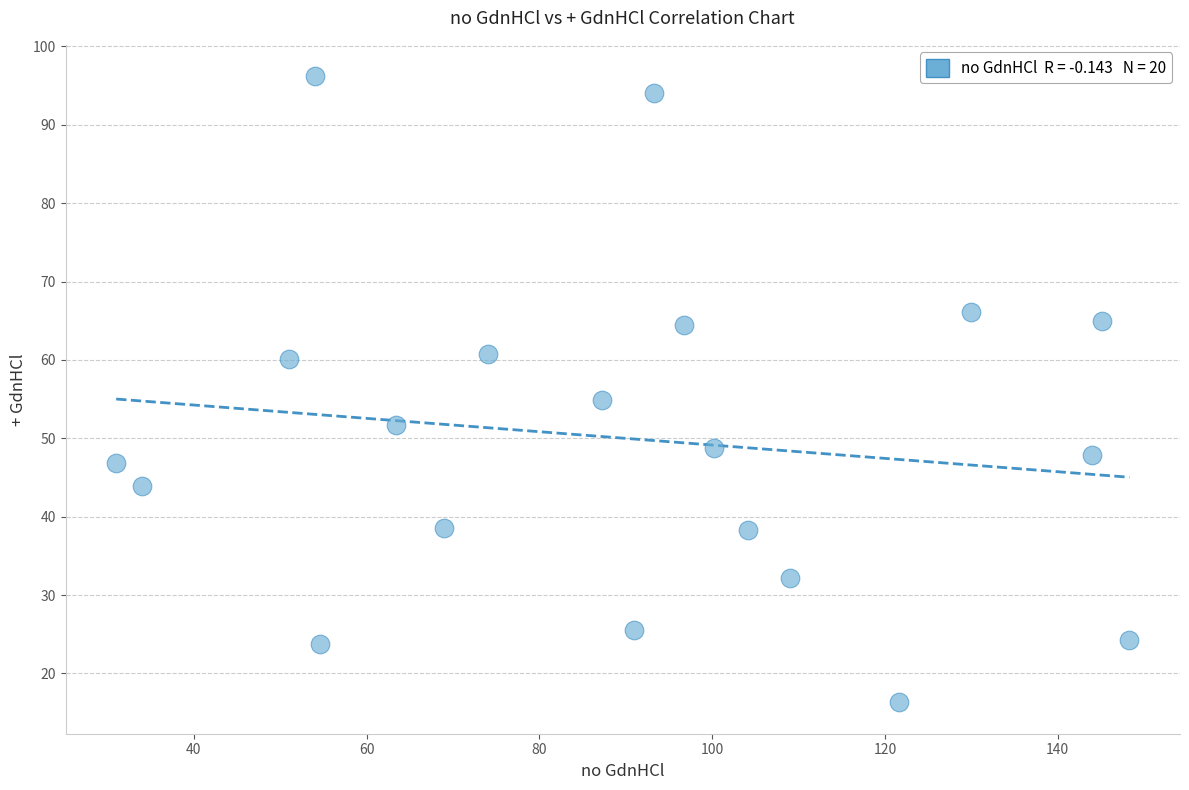

What is the range of X values (max minus min)?

117.3